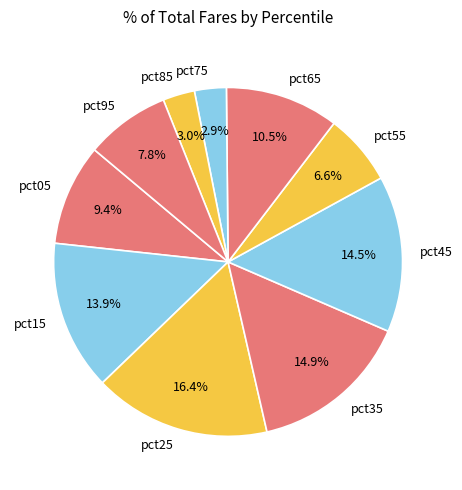

Do pct35 and pct55 together represent more than half of the pie?

No